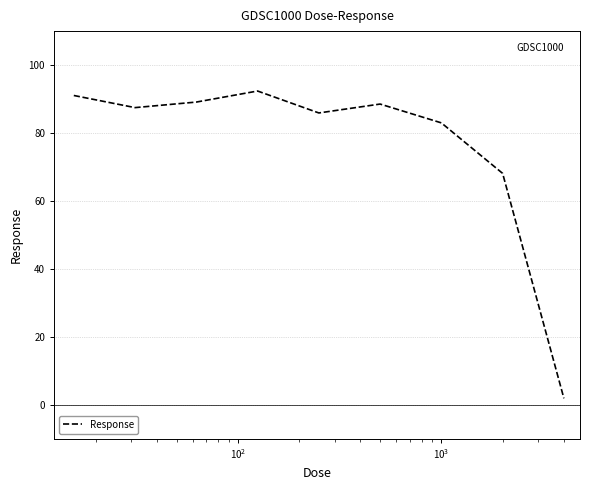

What is the maximum value shown in the chart?

92.4